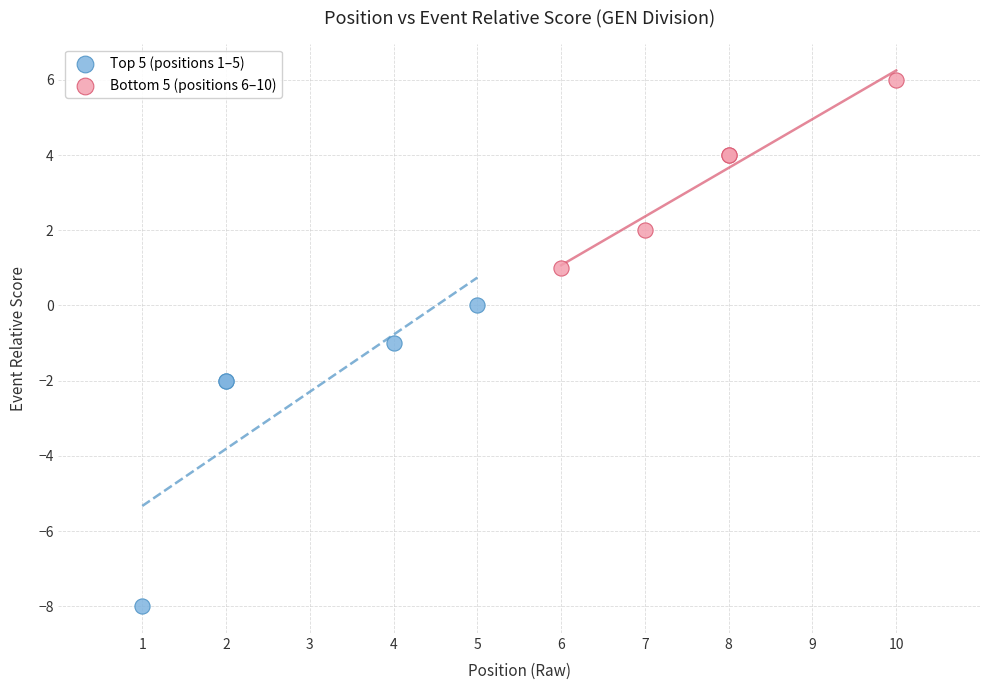

Which series contains the lowest Y value?

Top 5 (positions 1–5)